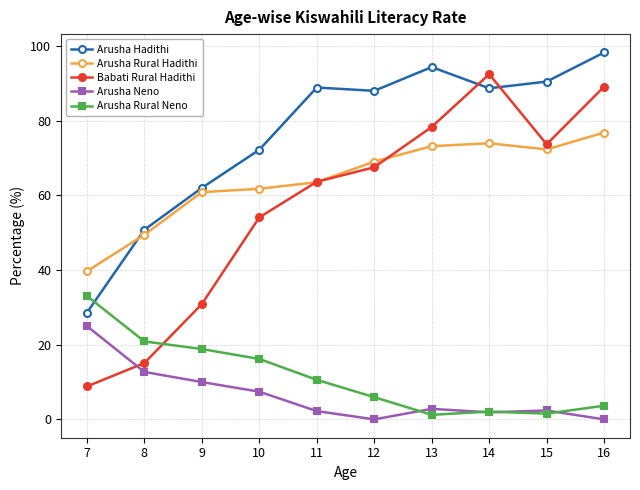

Rank the series by their maximum value, from lowest to highest.

Arusha Neno, Arusha Rural Neno, Arusha Rural Hadithi, Babati Rural Hadithi, Arusha Hadithi